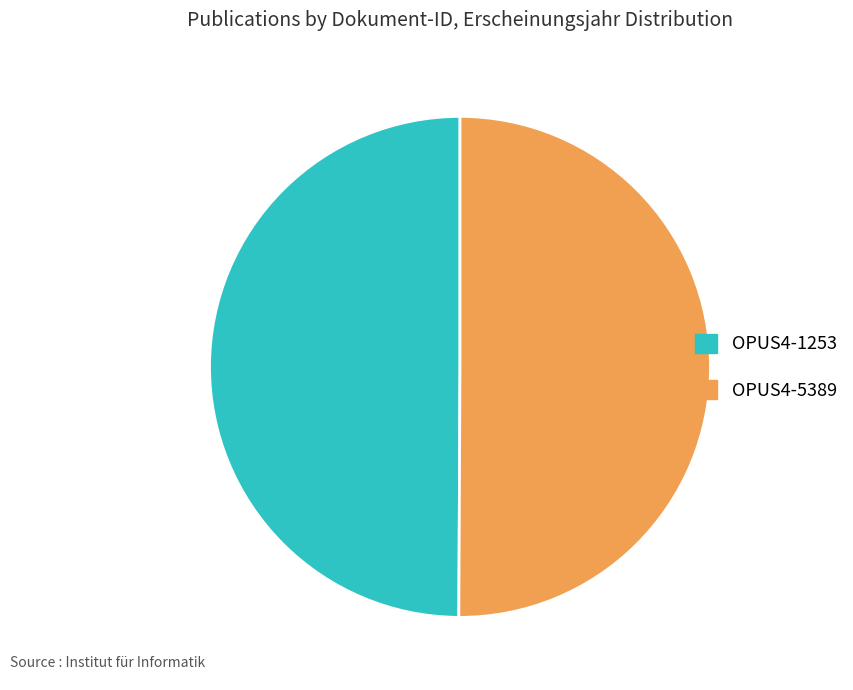

What is the ratio of the value at OPUS4-1253 to the value at OPUS4-5389?

1.0